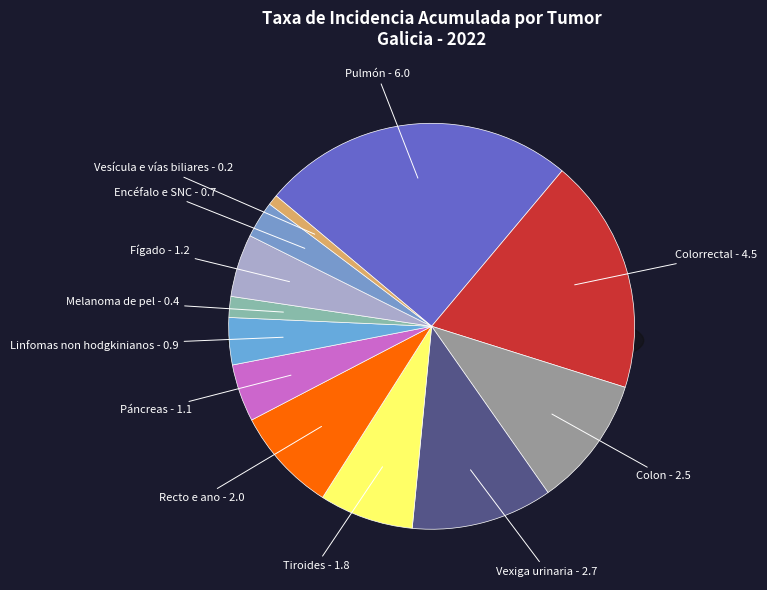

What percentage is the Melanoma de pel slice, to the nearest percent?

2%